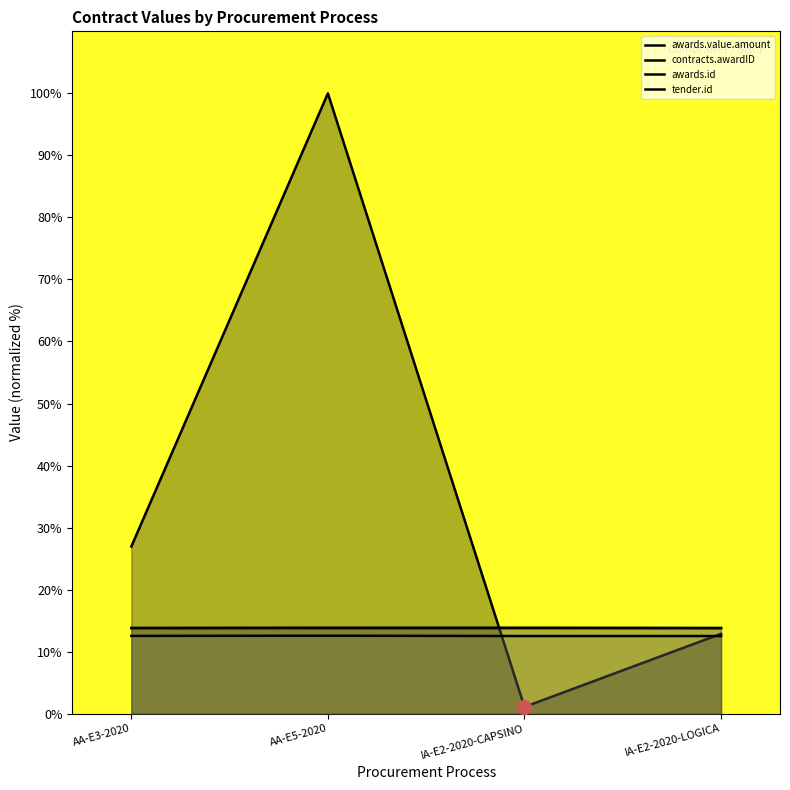

What is the sum of the awards.value.amount values at AA-E5-2020 and IA-E2-2020-CAPSINO?

101.1